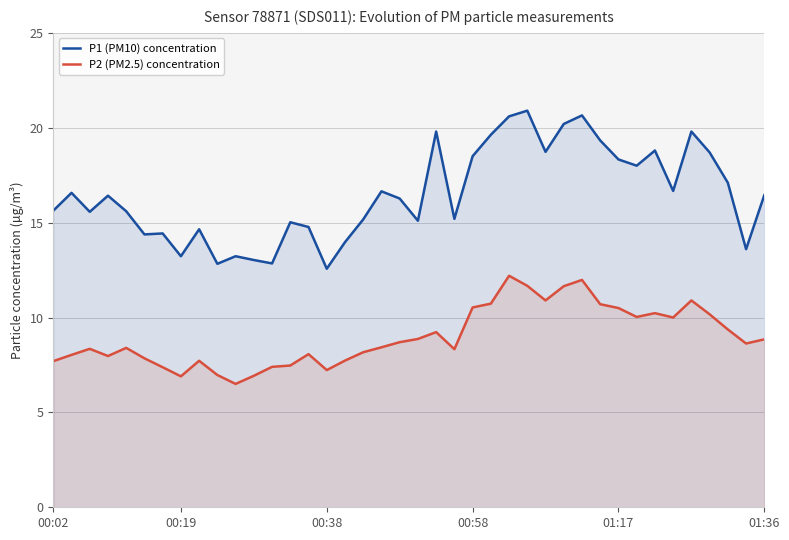

True or false: P2 (PM2.5) concentration has a value of 10.2 at 33.

True